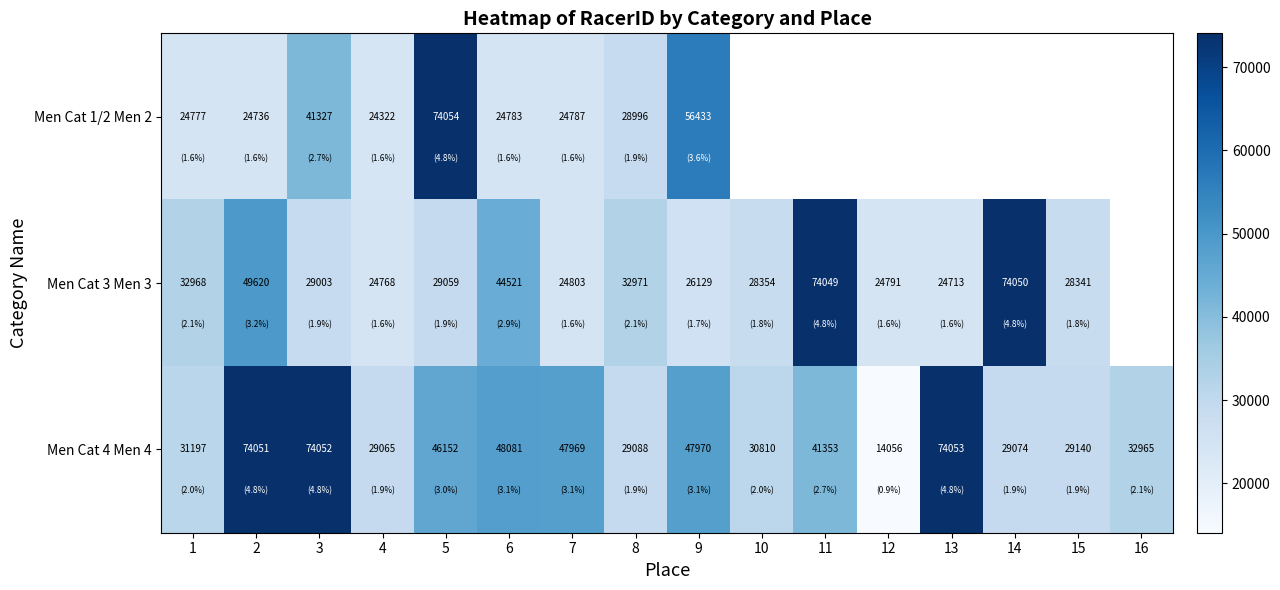

At which label is Men Cat 4 Men 4 closest to 44054?

5